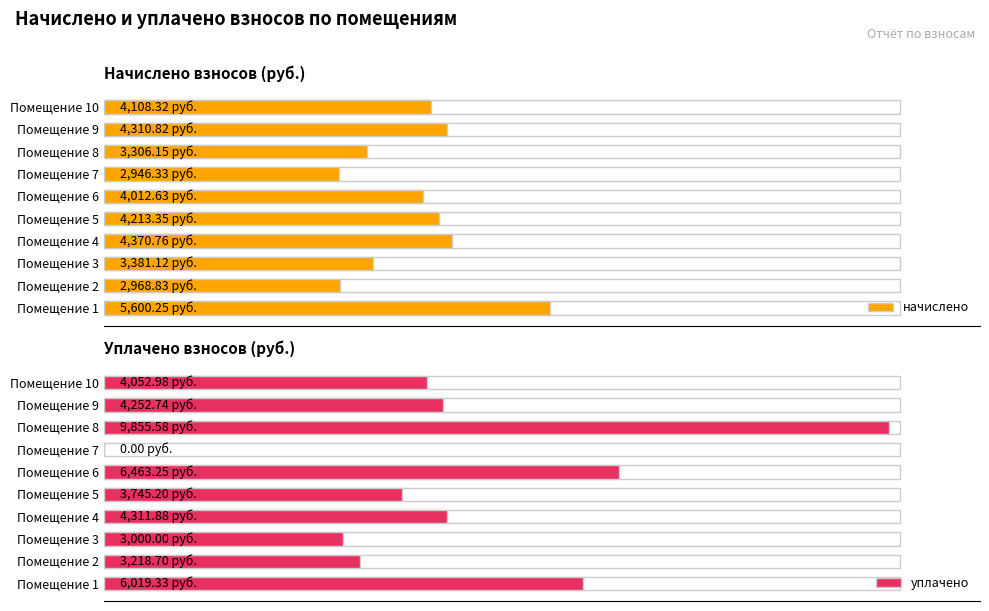

How many categories are shown in the chart?

10